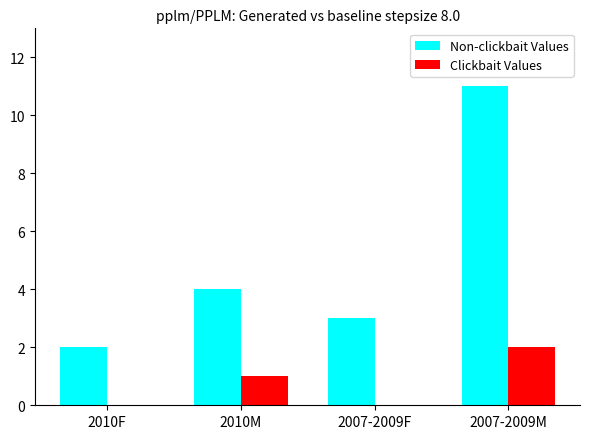

How many categories are shown in the chart?

4